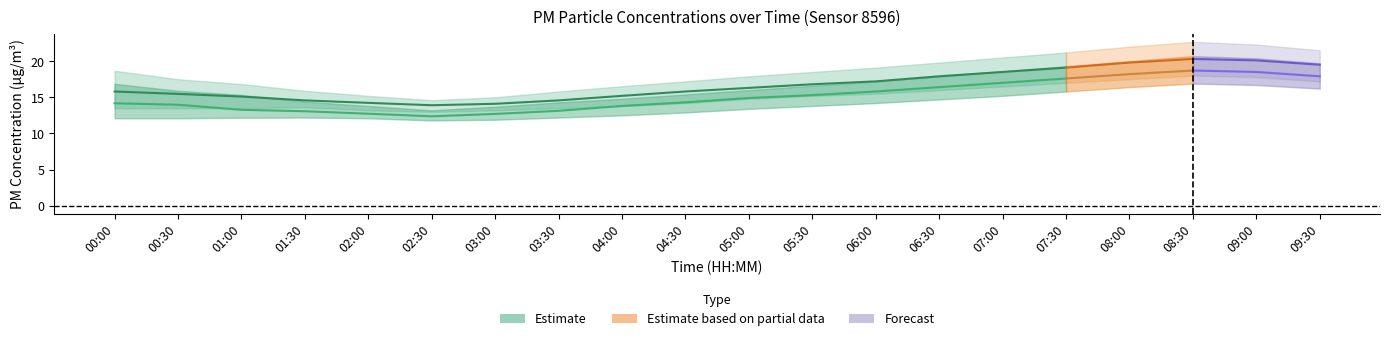

What is the value of the P1_upper point at the 9th from the left?

16.5